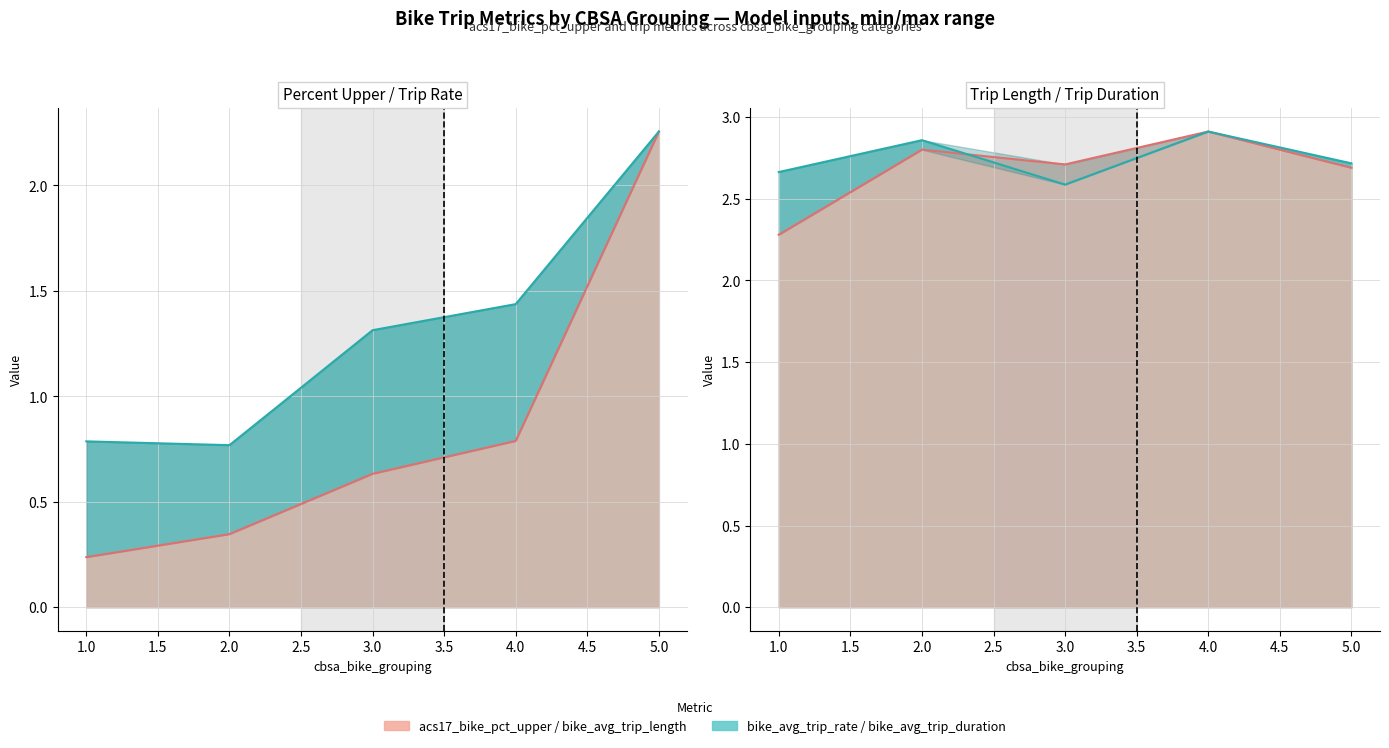

What is the maximum value for bike_avg_trip_length?

2.9